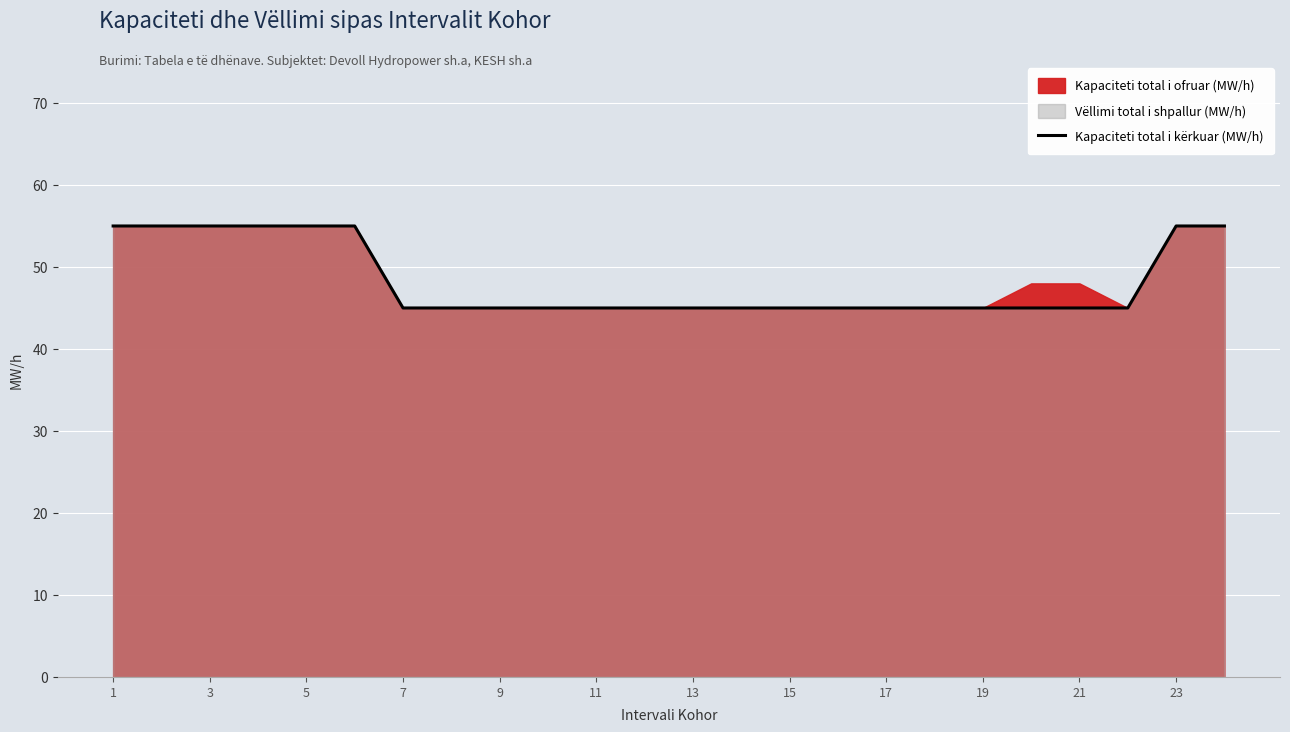

True or false: Kapaciteti total i kërkuar (MW/h) has a value of 45 at 7.

True